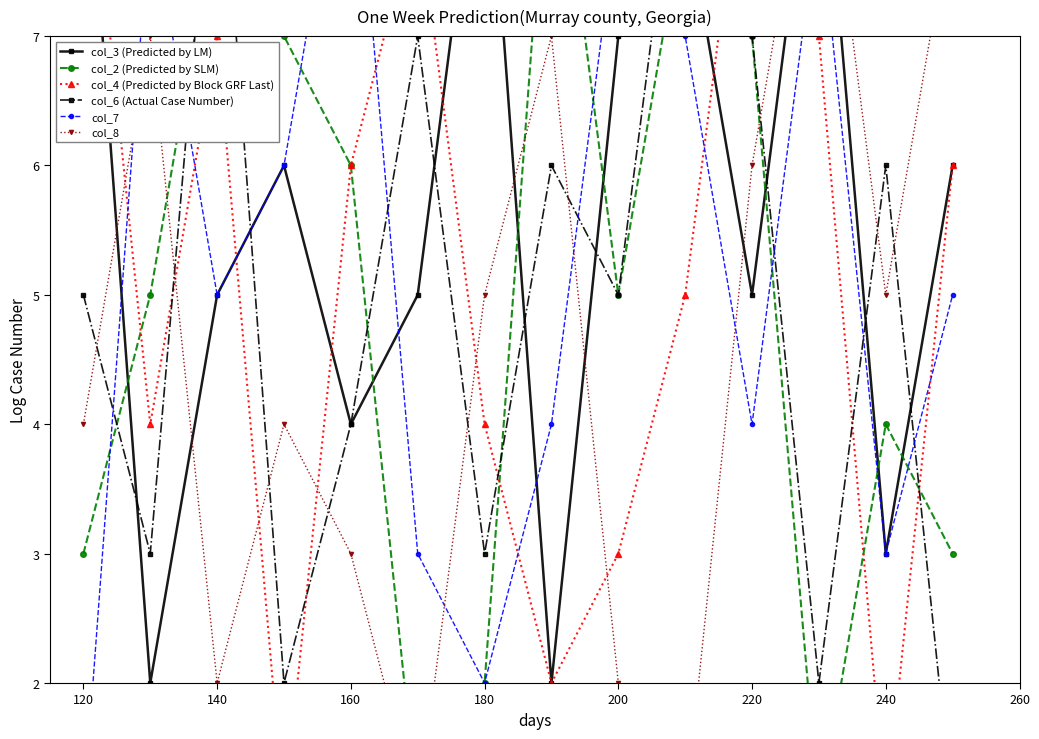

The value of col_2 (Predicted by SLM) at 180 is 3. True or false?

False